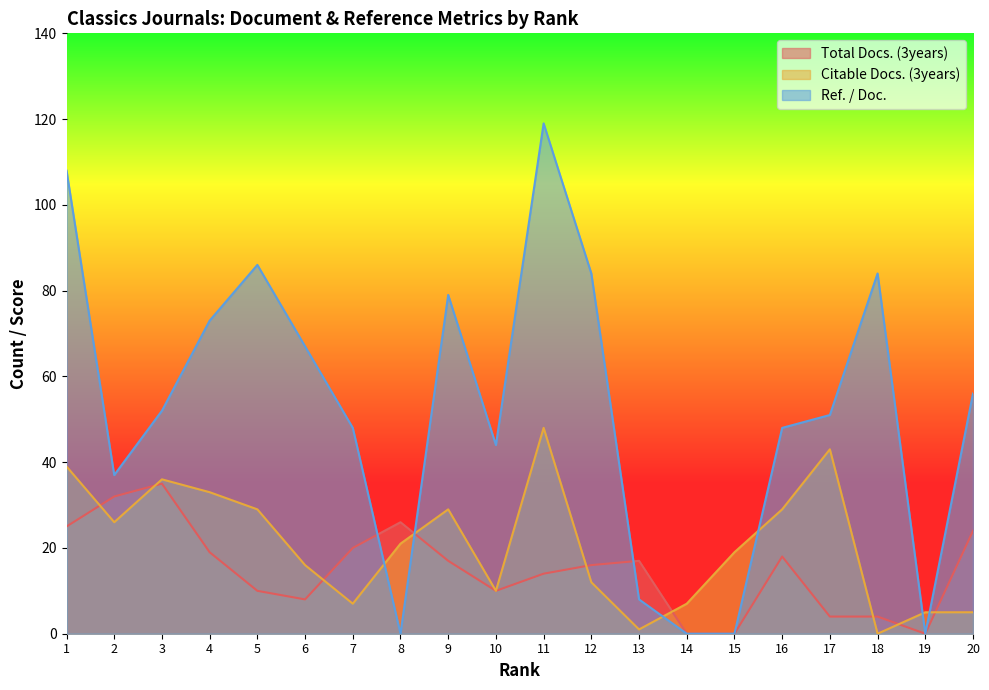

Where is the first local minimum for Citable Docs. (3years)?

2